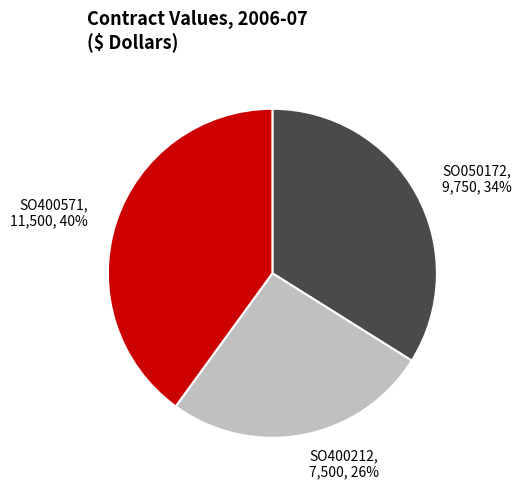

Which has a higher value, SO050172 or SO400571?

SO400571